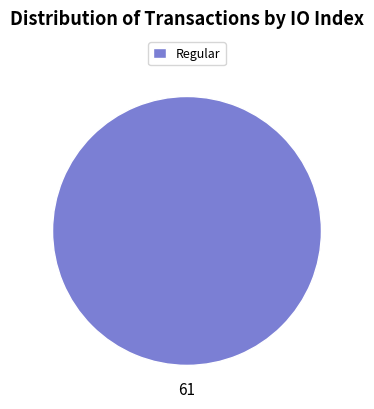

What is the majority slice?

Regular